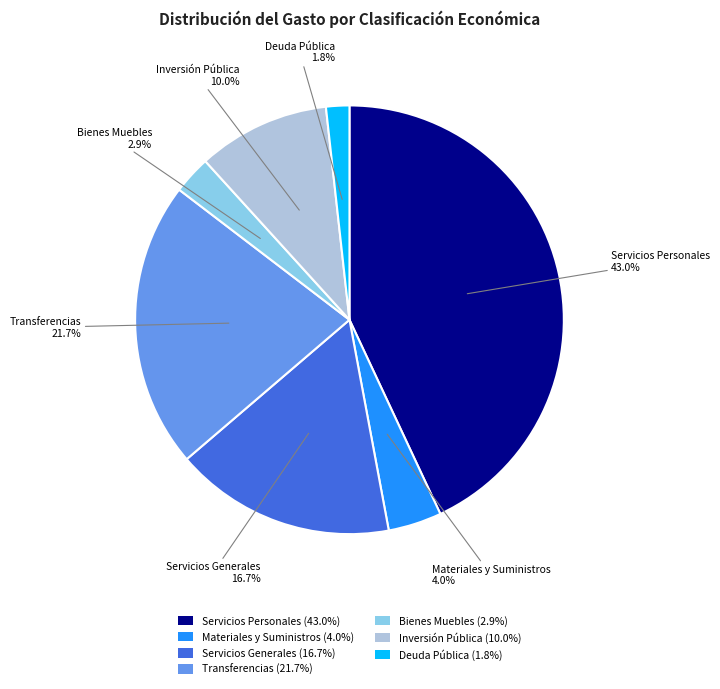

Which category has the biggest portion of the pie?

Servicios Personales (43.0%)